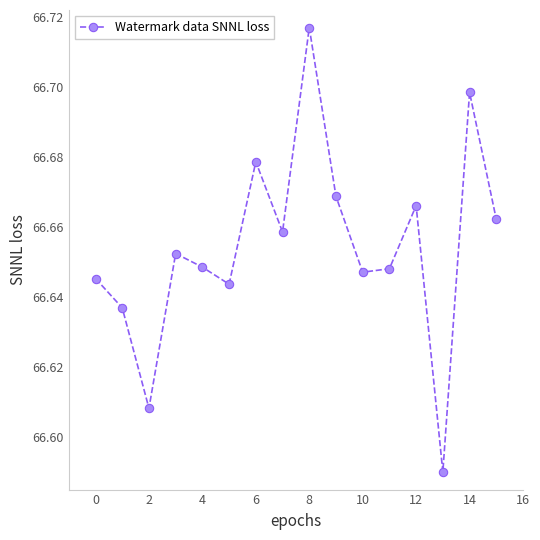

How many points are lower than both their immediate neighbors (excluding endpoints)?

5